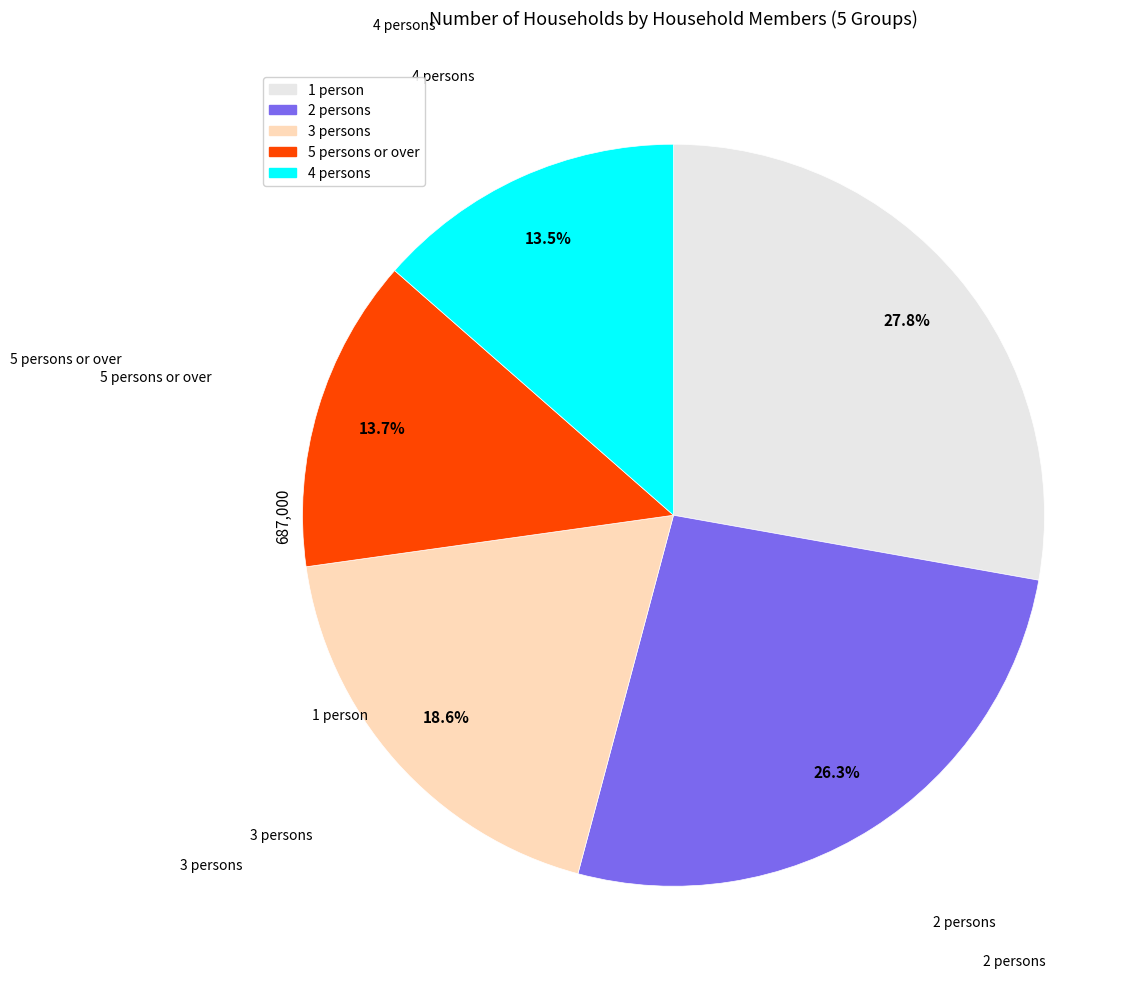

Is there any slice that represents more than half of the pie?

No